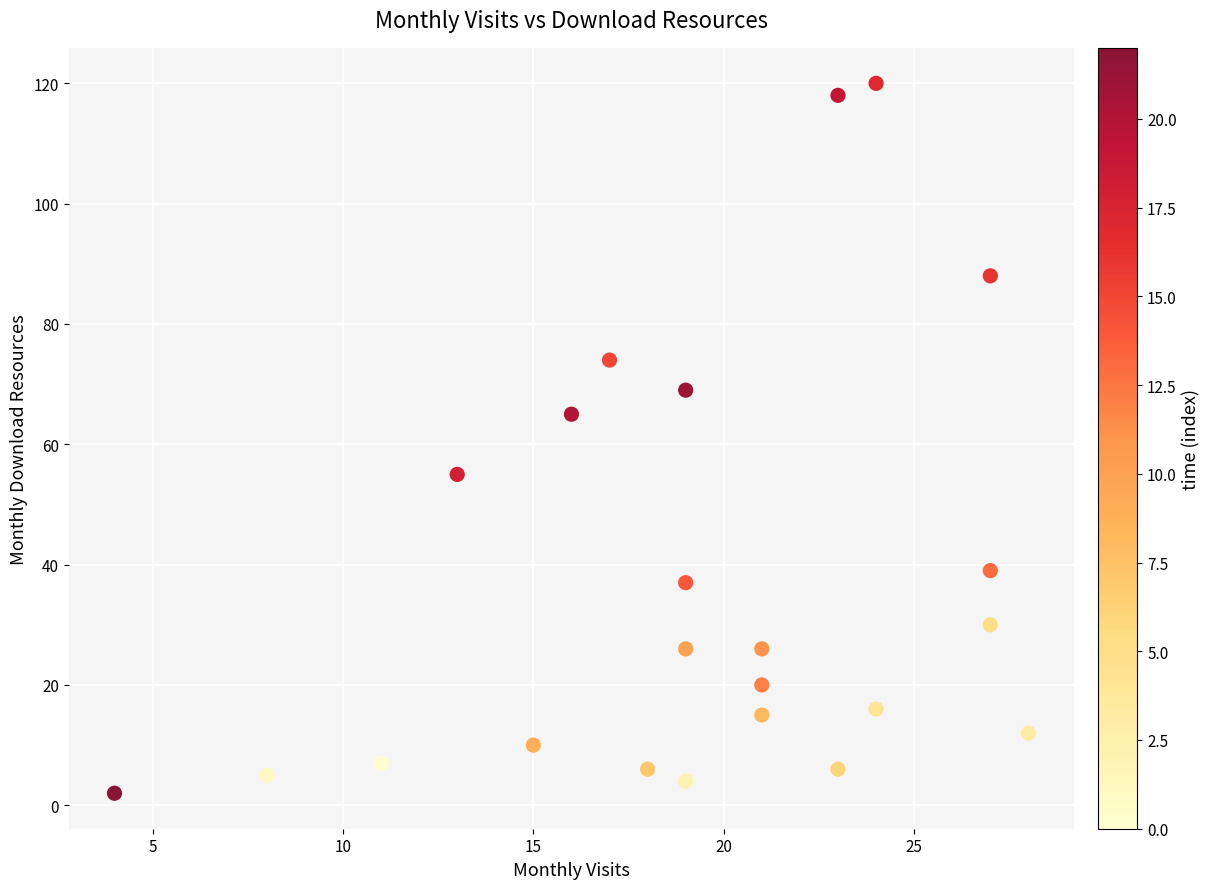

What Y value in the scatter plot is closest to 61?

65